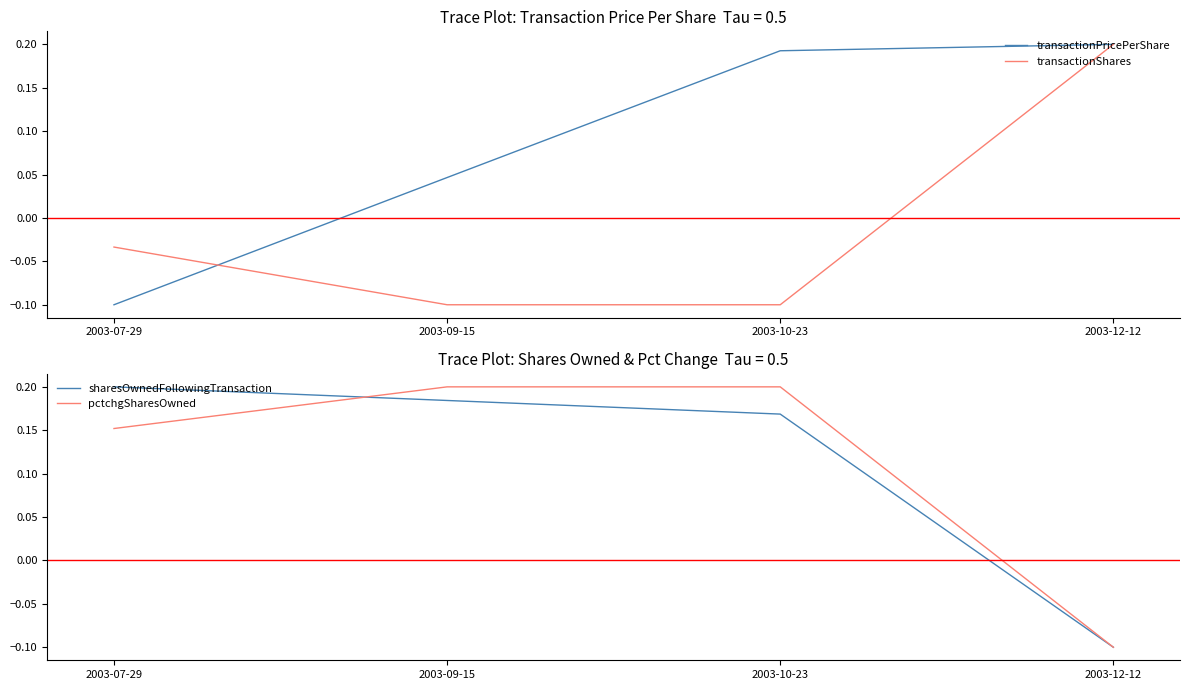

True or false: transactionShares has a value of -0.1 at 2003-09-15.

True